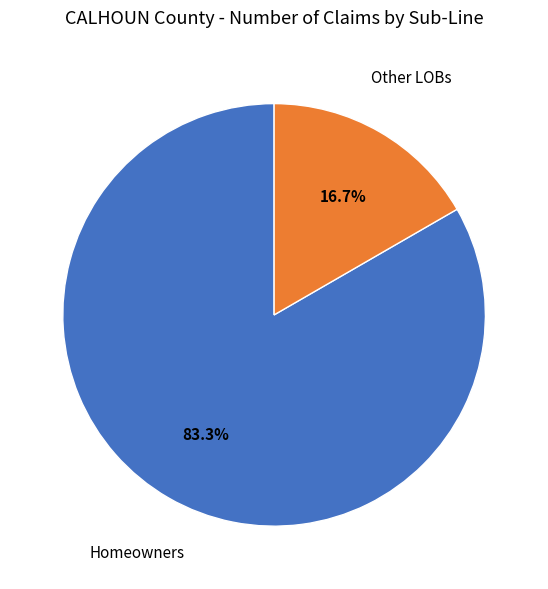

Does any single category account for the majority?

Yes